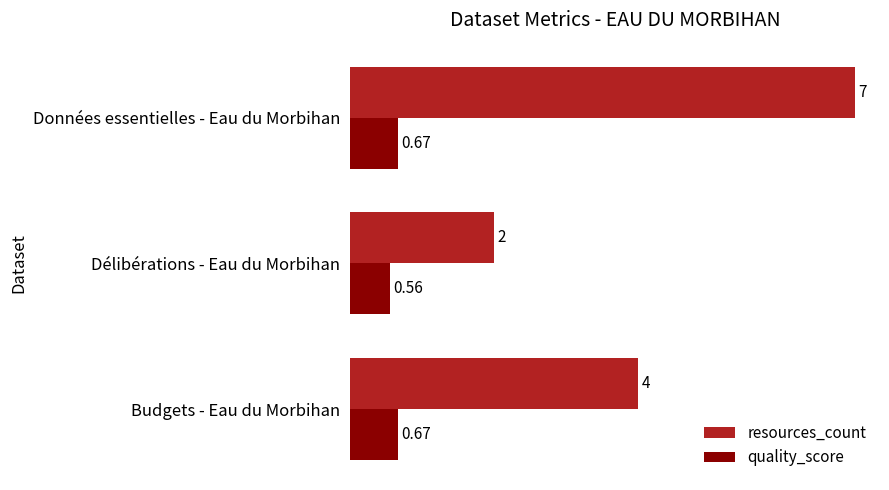

Count the resources_count values in the range 2 to 7.

3